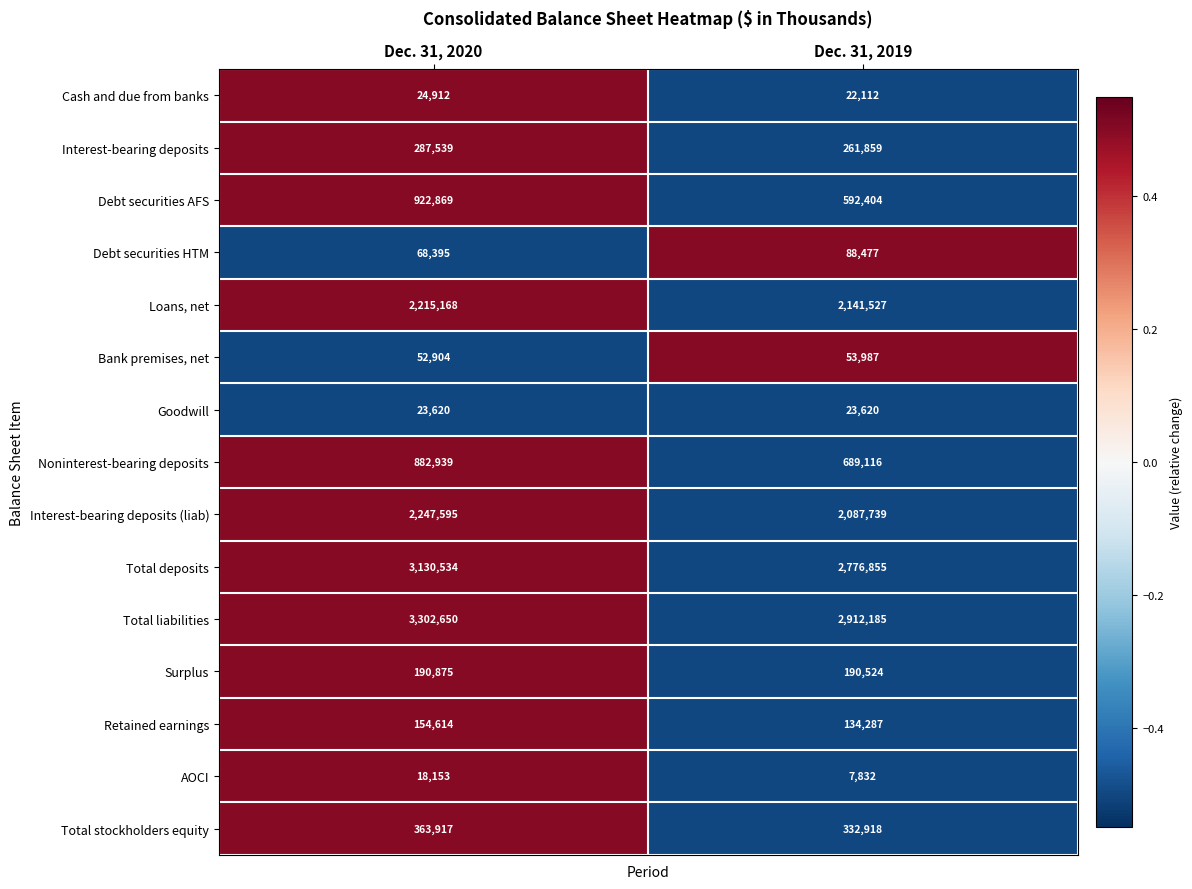

Rank the series at Dec. 31, 2020 from lowest to highest value.

AOCI, Goodwill, Cash and due from banks, Bank premises, net, Debt securities HTM, Retained earnings, Surplus, Interest-bearing deposits, Total stockholders equity, Noninterest-bearing deposits, Debt securities AFS, Loans, net, Interest-bearing deposits (liab), Total deposits, Total liabilities